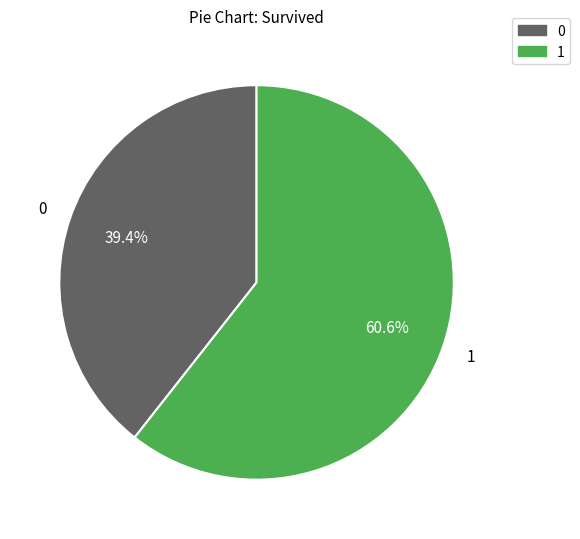

Is there any slice that represents more than half of the pie?

Yes